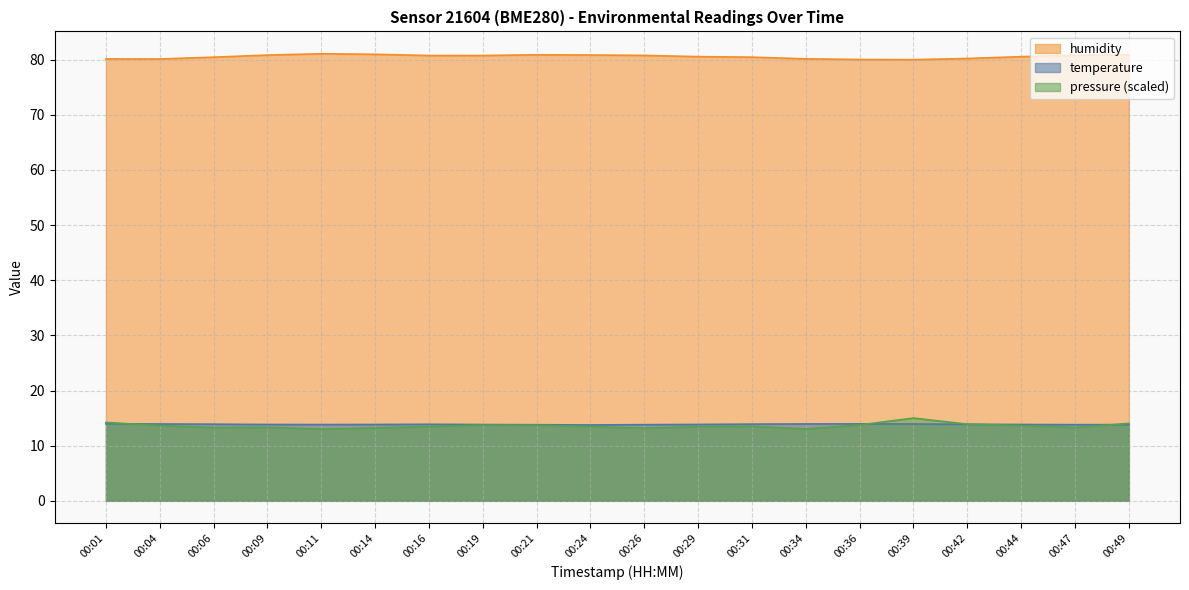

Reading left to right, extract all data points from this chart.

temperature: 00:01=14.0	00:04=13.9	00:06=13.9	00:09=13.8	00:11=13.8	00:14=13.8	00:16=13.9	00:19=13.8	00:21=13.8	00:24=13.8	00:26=13.8	00:29=13.8	00:31=13.9	00:34=13.9	00:36=13.9	00:39=13.9	00:42=13.9	00:44=13.8	00:47=13.8	00:49=13.8
humidity: 00:01=80.1	00:04=80.1	00:06=80.4	00:09=80.8	00:11=81.0	00:14=81.0	00:16=80.7	00:19=80.7	00:21=80.9	00:24=80.8	00:26=80.8	00:29=80.5	00:31=80.4	00:34=80.1	00:36=80.0	00:39=80.0	00:42=80.2	00:44=80.5	00:47=80.8	00:49=80.9
pressure_norm: 00:01=14.2	00:04=13.6	00:06=13.3	00:09=13.3	00:11=13.0	00:14=13.2	00:16=13.5	00:19=13.7	00:21=13.7	00:24=13.5	00:26=13.2	00:29=13.4	00:31=13.5	00:34=13.0	00:36=13.8	00:39=15.0	00:42=13.9	00:44=13.6	00:47=13.3	00:49=14.0